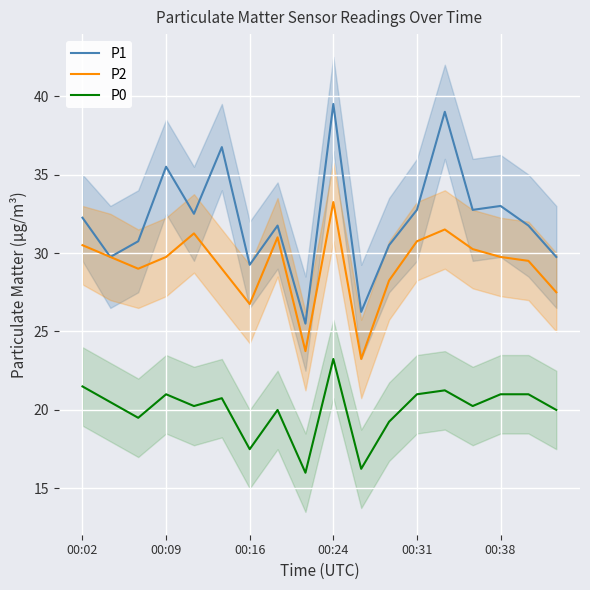

What is the highest value of the P1 series?

39.5